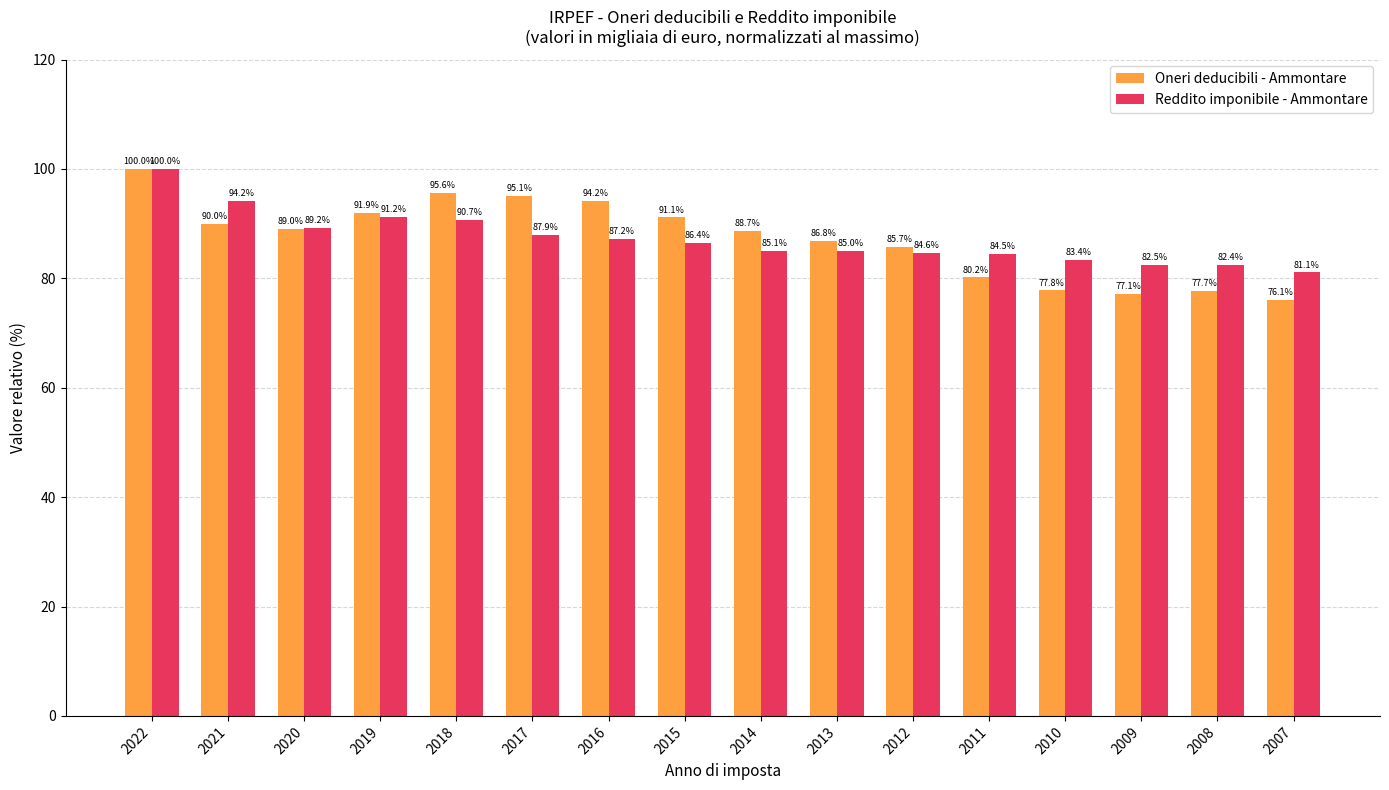

Which series has the largest total across all categories?

Oneri deducibili - Ammontare